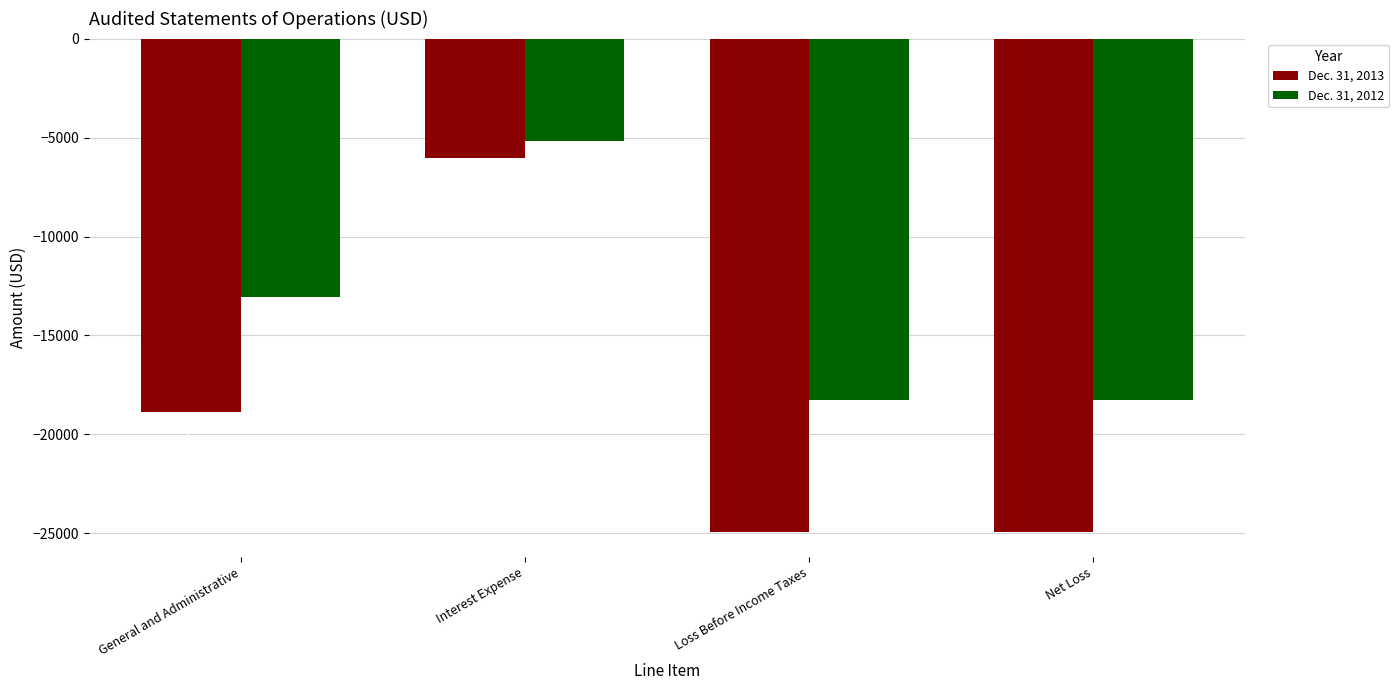

Where is Dec. 31, 2012 nearest to the value -11724?

General and Administrative